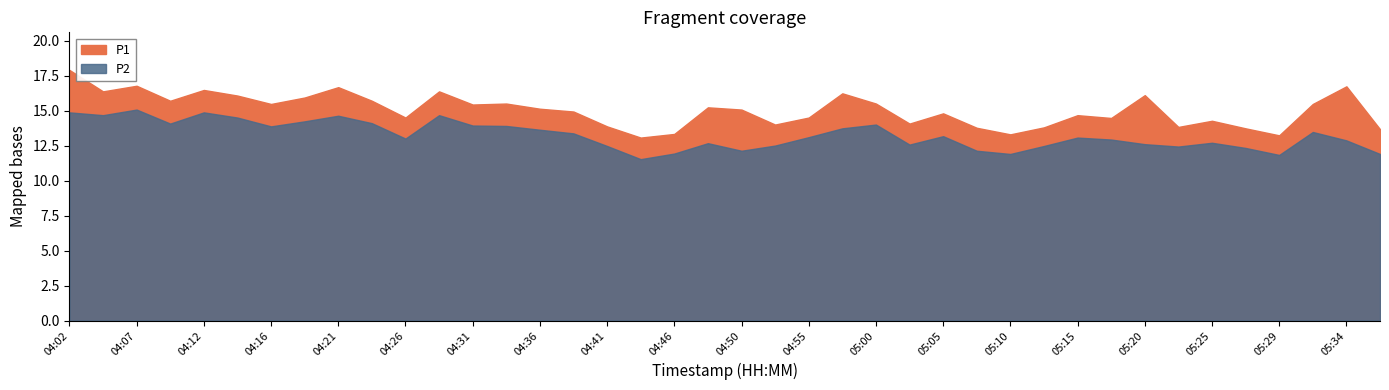

What is the highest value of the P2 series?

15.1